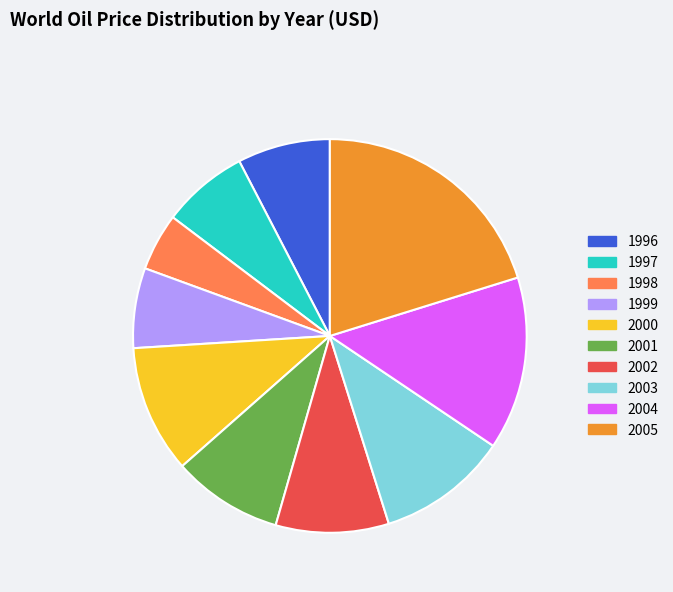

Which has a higher value, 2002 or 1997?

2002